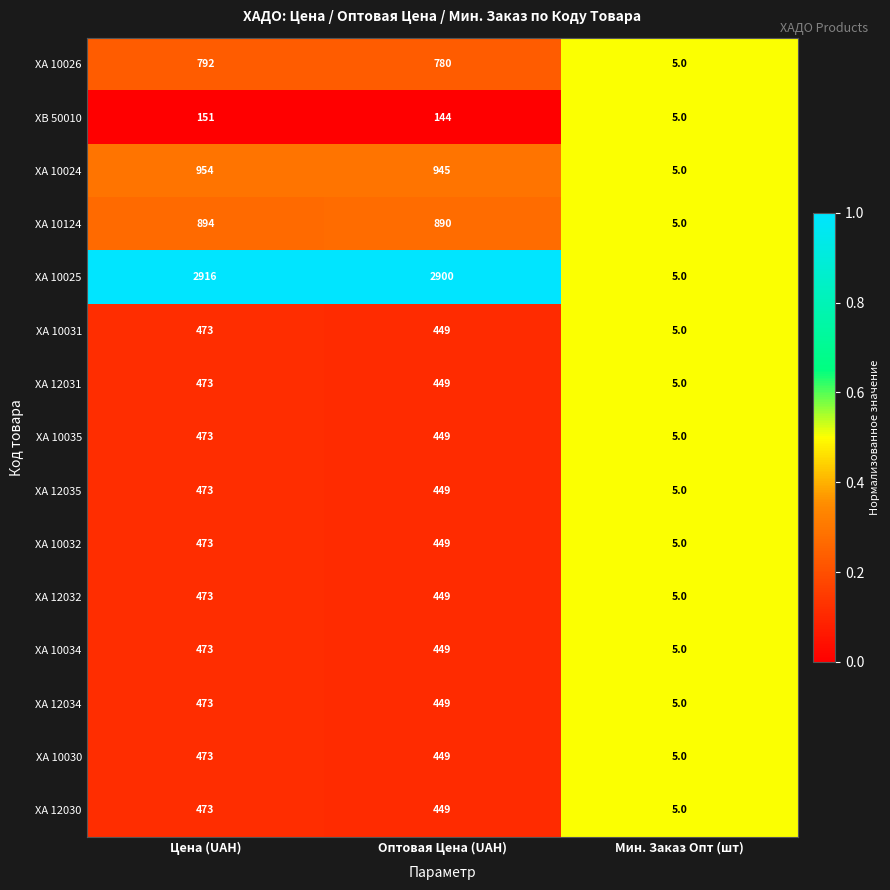

At which category is the sum across all series the highest?

Цена (UAH)